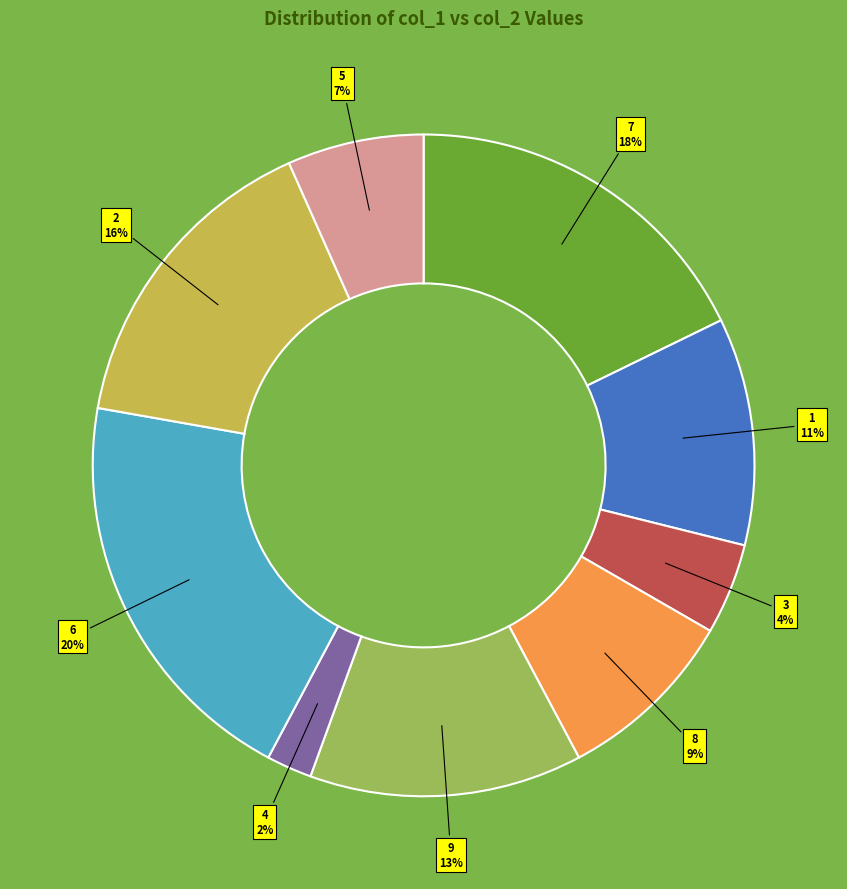

To the nearest percent, what is the average slice percentage?

11%